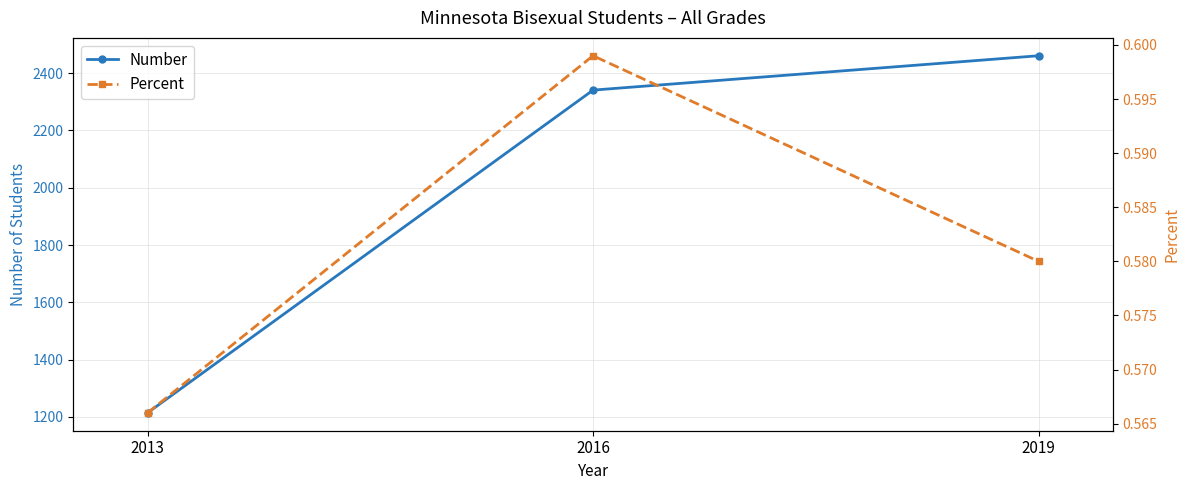

Reading right to left, extract all data points from this chart.

Number: 2461.0	2341.0	1214.0
Percent: 0.6	0.6	0.6